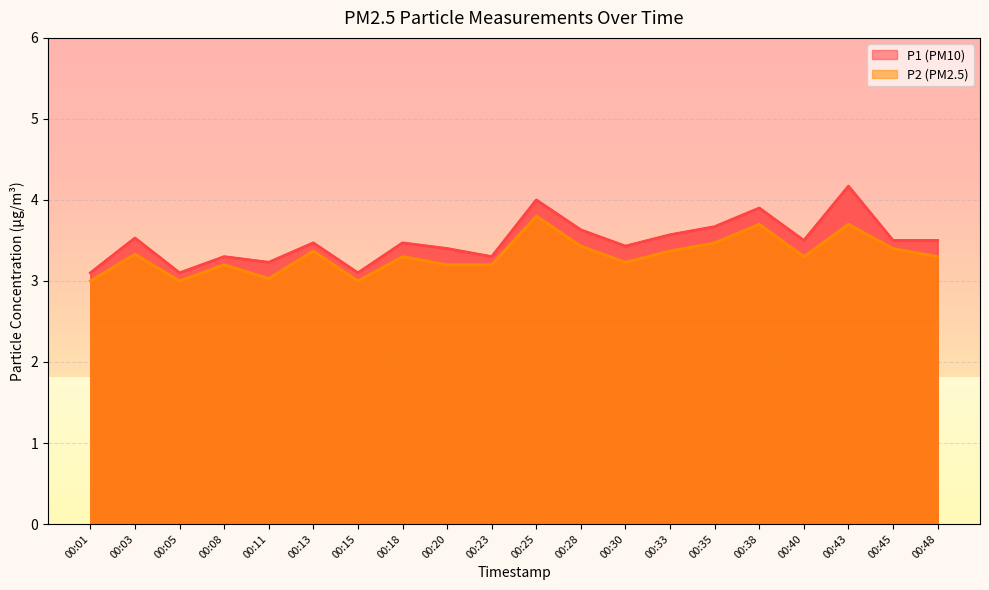

At how many categories does at least one series exceed 4?

1